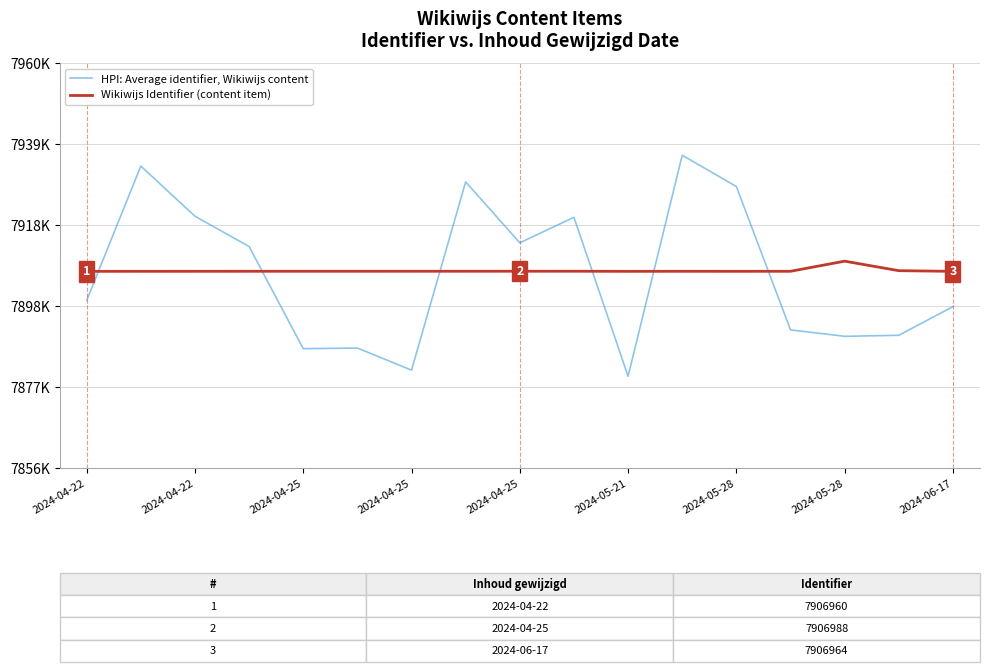

Does the chart have visible grid lines?

Yes